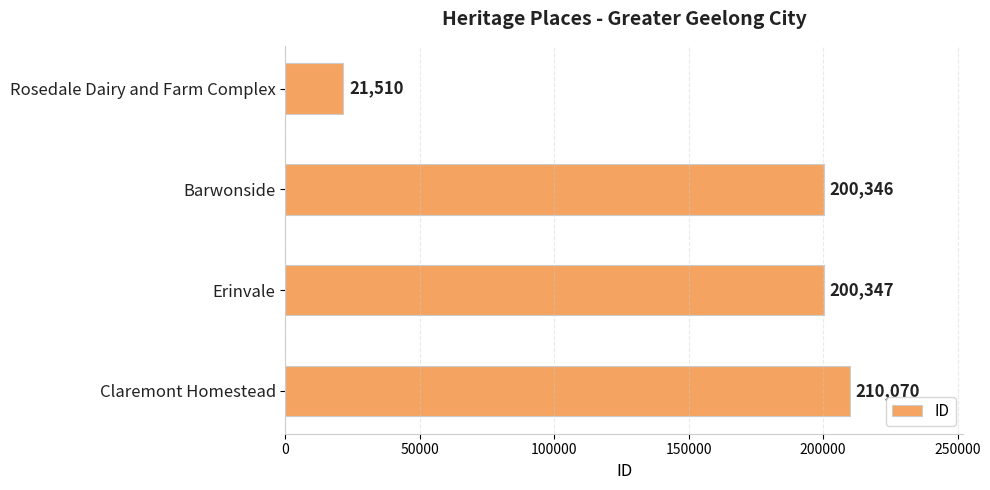

The value at Claremont Homestead is 210070. True or false?

True